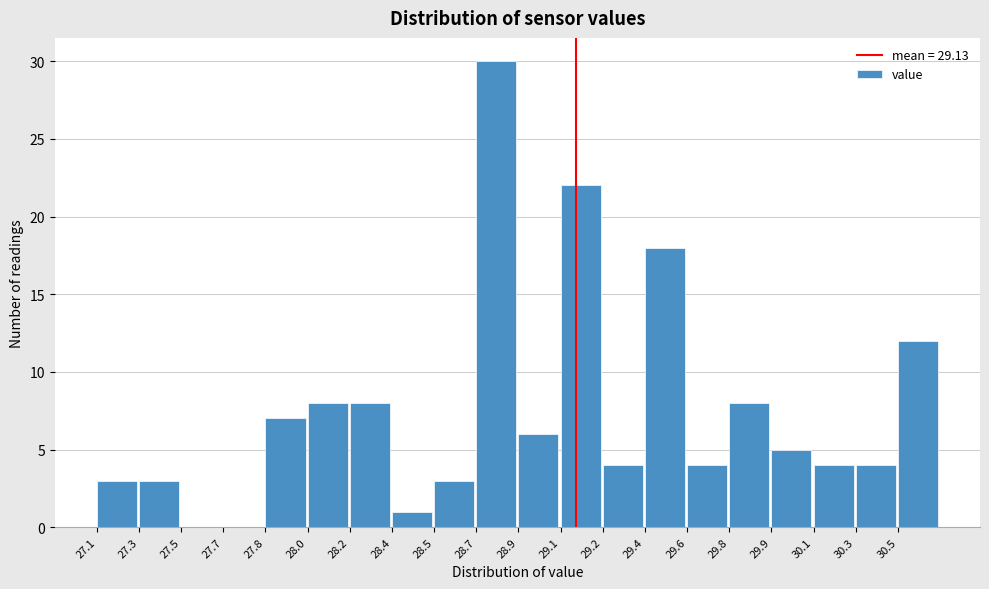

Reading left to right, extract all data points from this chart.

27.1=3	27.3=3	27.5=0	27.7=0	27.8=7	28.0=8	28.2=8	28.4=1	28.5=3	28.7=30	28.9=6	29.1=22	29.2=4	29.4=18	29.6=4	29.8=8	29.9=5	30.1=4	30.3=4	30.5=12